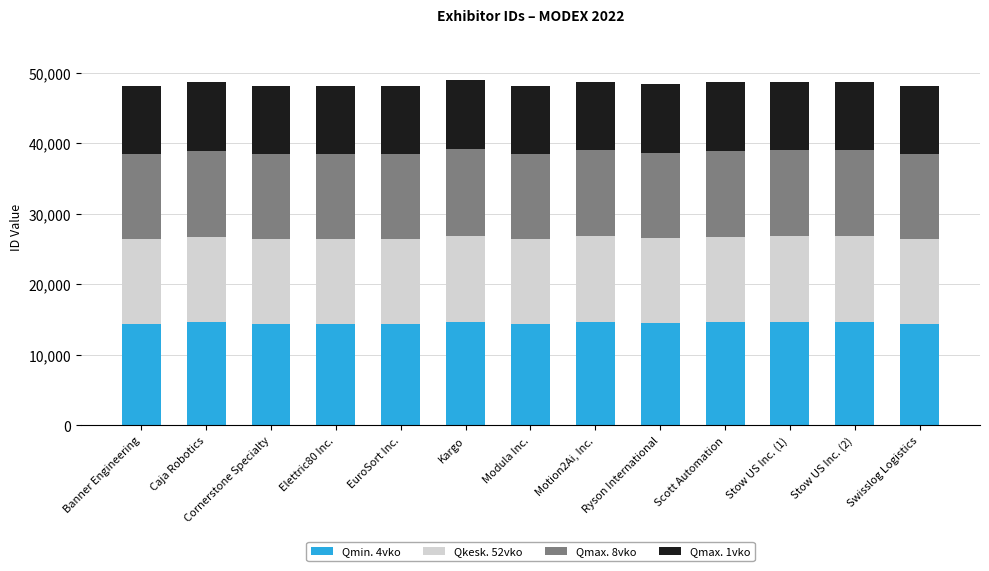

The value of Qmin. 4vko at Modula Inc. is 24203. True or false?

False